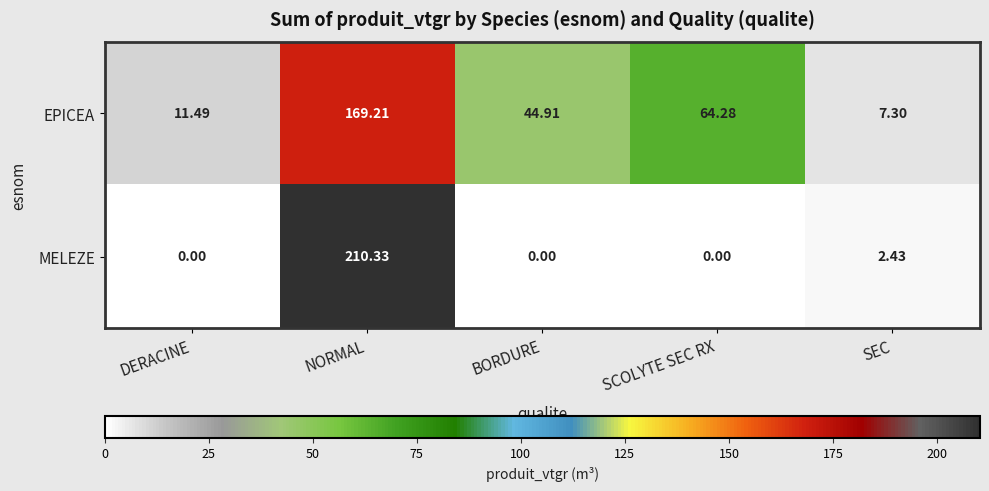

Where is MELEZE nearest to the value 105?

SEC